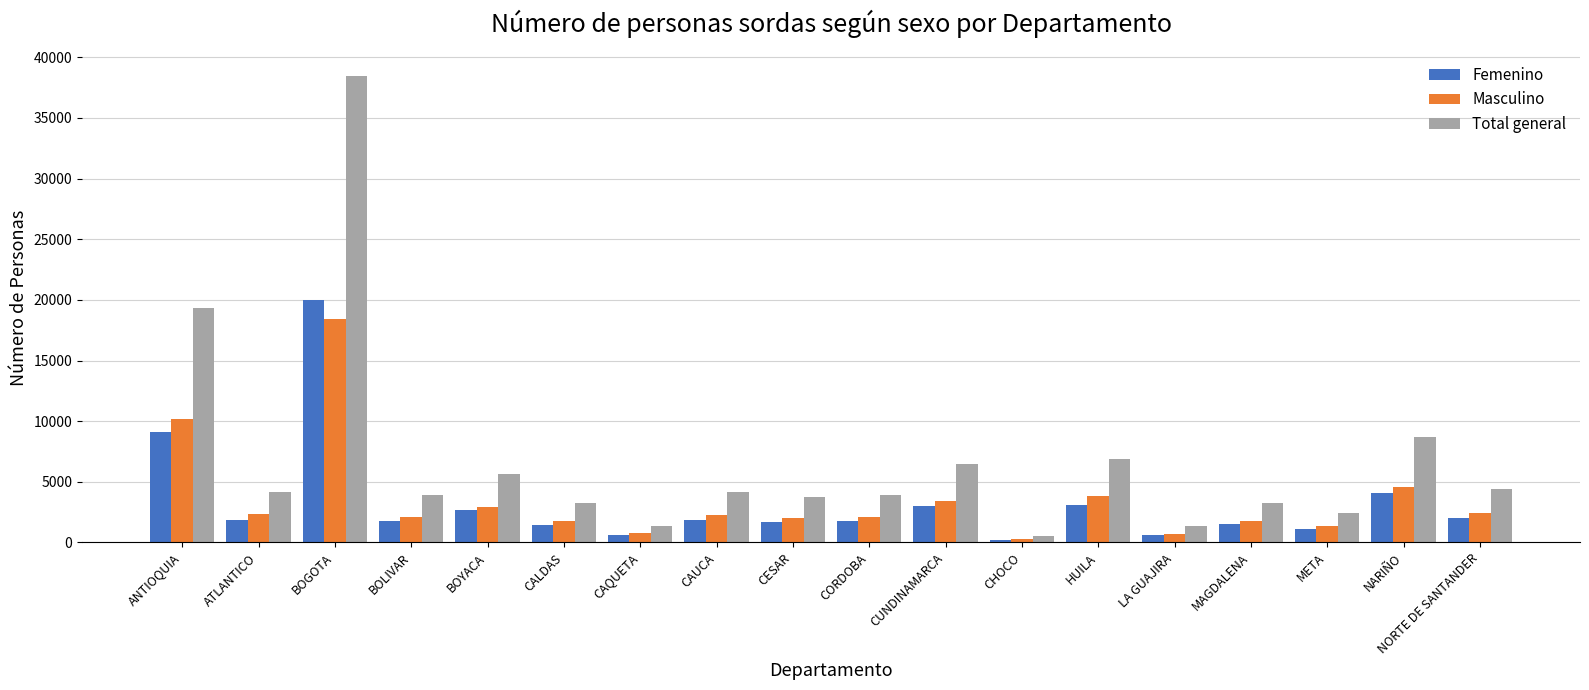

What value does the Masculino series have at CUNDINAMARCA?

3455